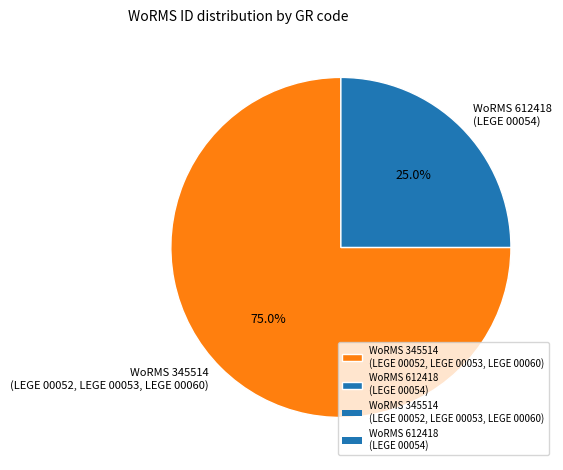

To the nearest percent, what is the average slice percentage?

50%